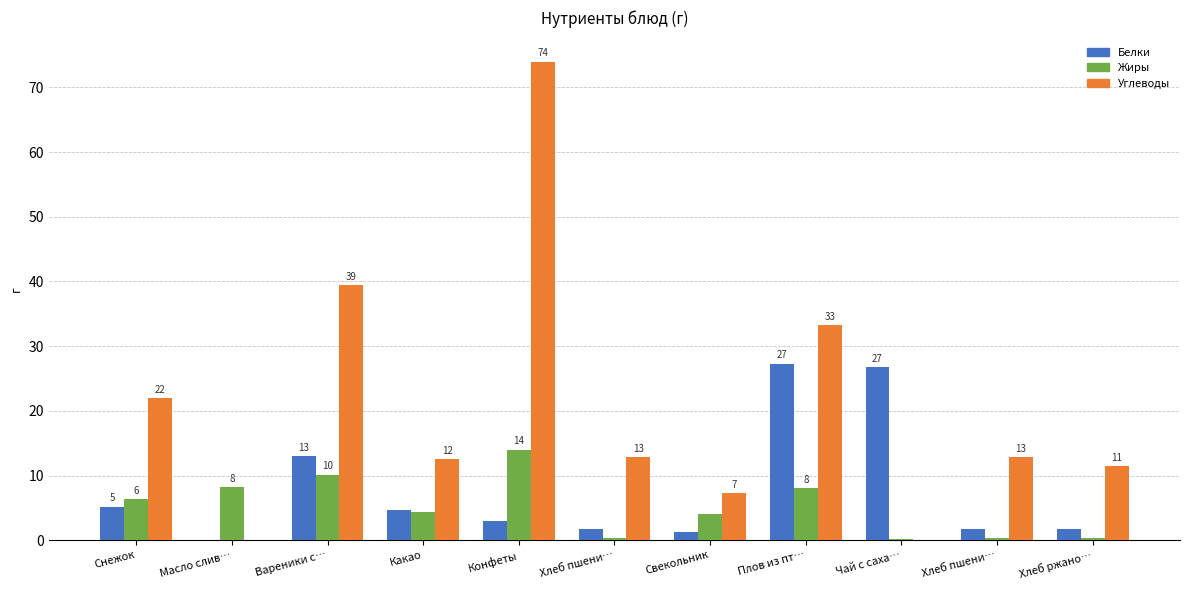

What are all the series names shown in the legend?

Белки, Жиры, Углеводы